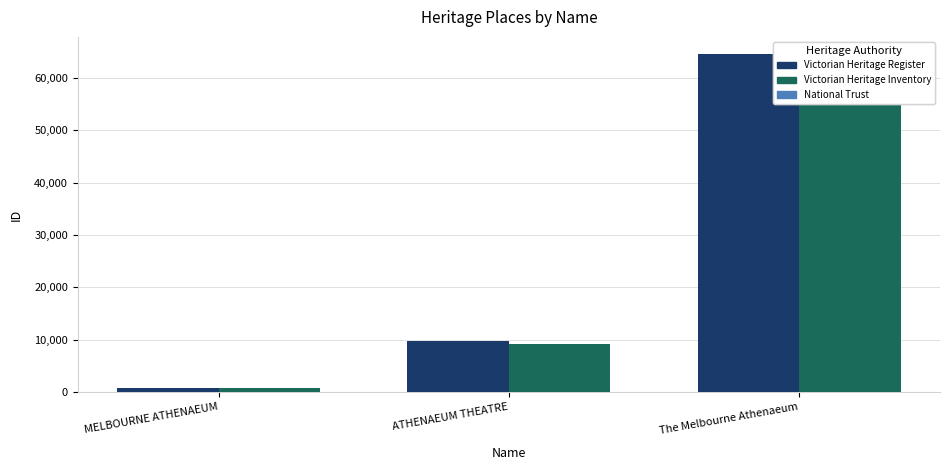

What is the value of the MELBOURNE ATHENAEUM bar at the 1st from the left?

726.0